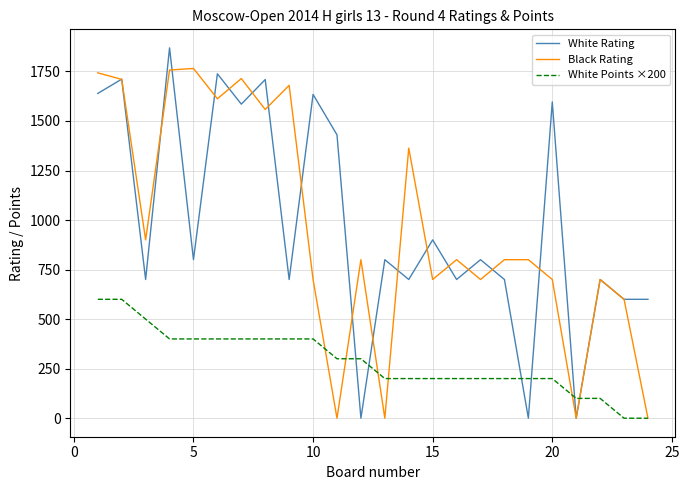

Which series has the largest total across all categories?

White Rating